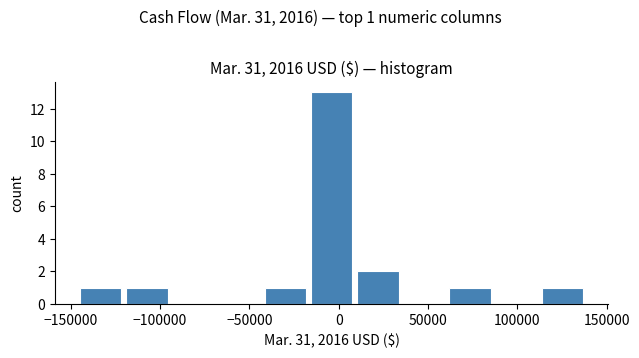

Over which range of the x-axis is the bar tallest?

-15000 to 10000